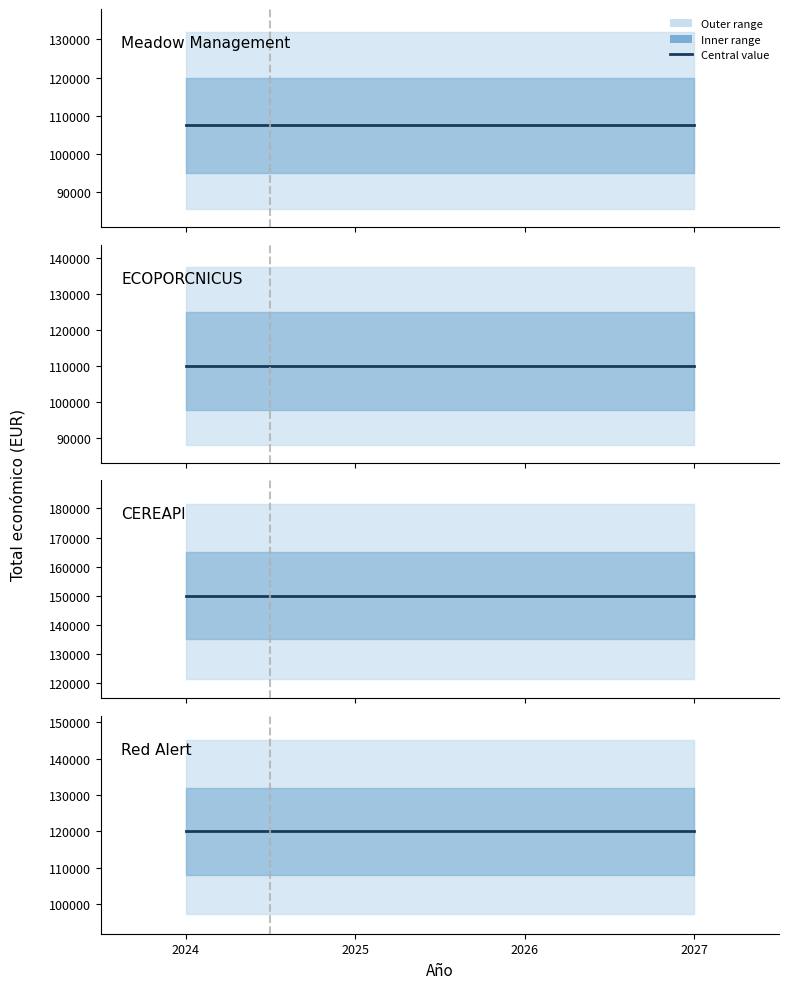

What is the smallest value displayed?

107555